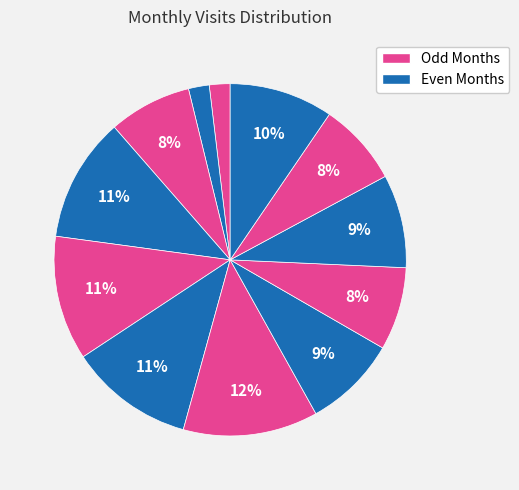

To the nearest percent, what is the difference between the largest and smallest slice percentages?

10%